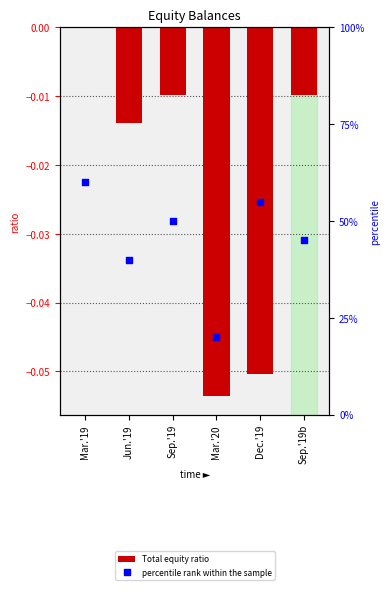

Which series reaches the minimum Y coordinate?

Total equity ratio